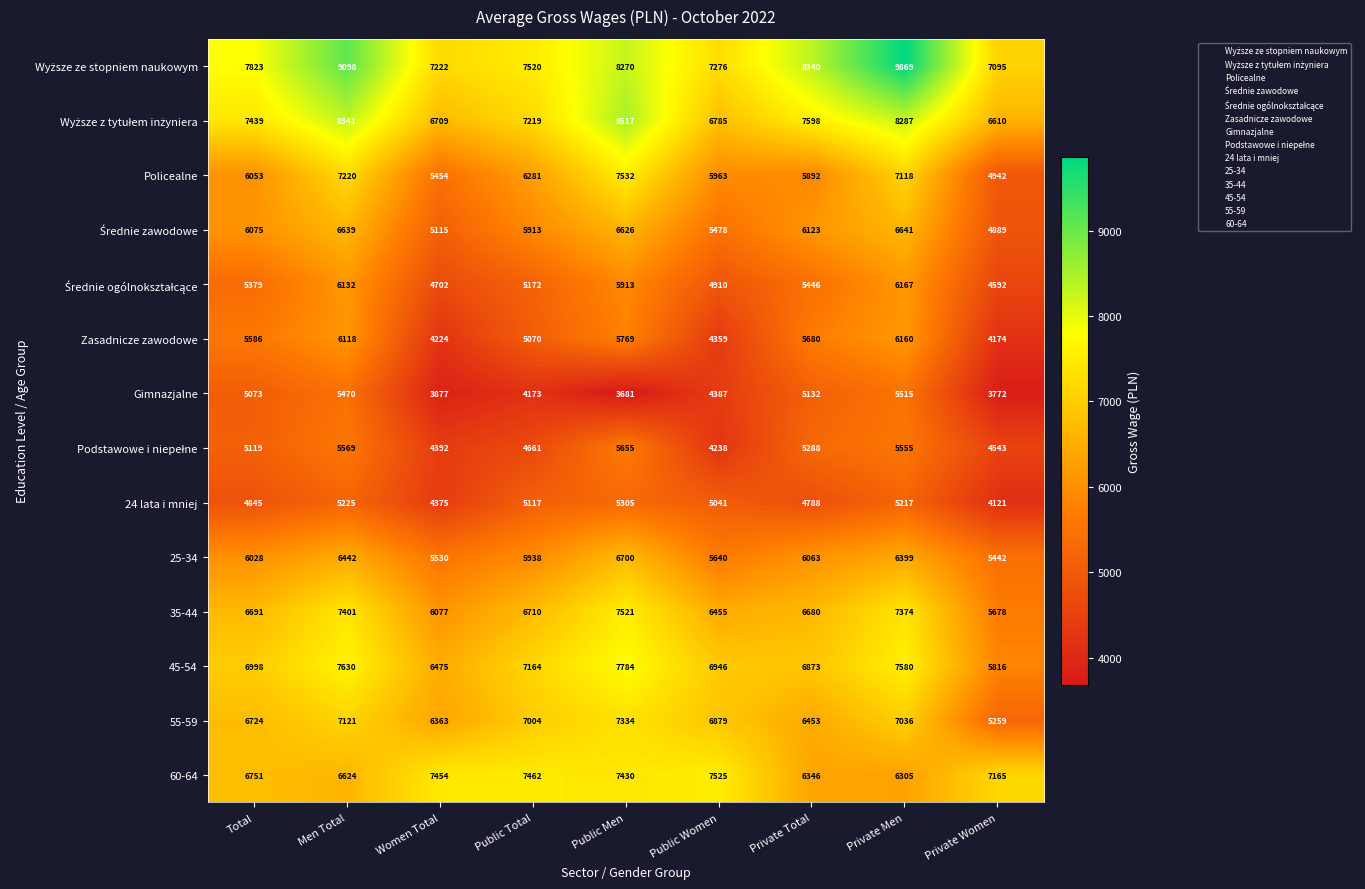

At which label is 25-34 closest to 6071?

Private Total